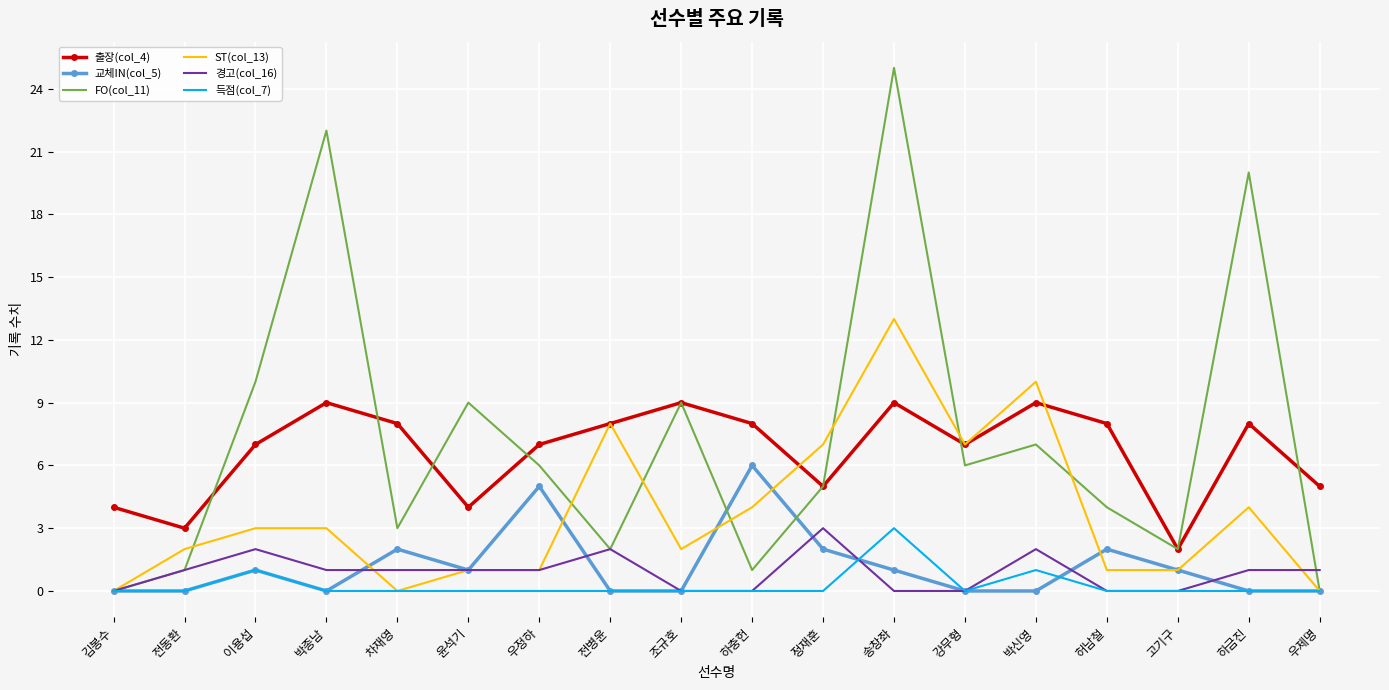

True or false: 출장(col_4) and 경고(col_16) cross at least once.

False